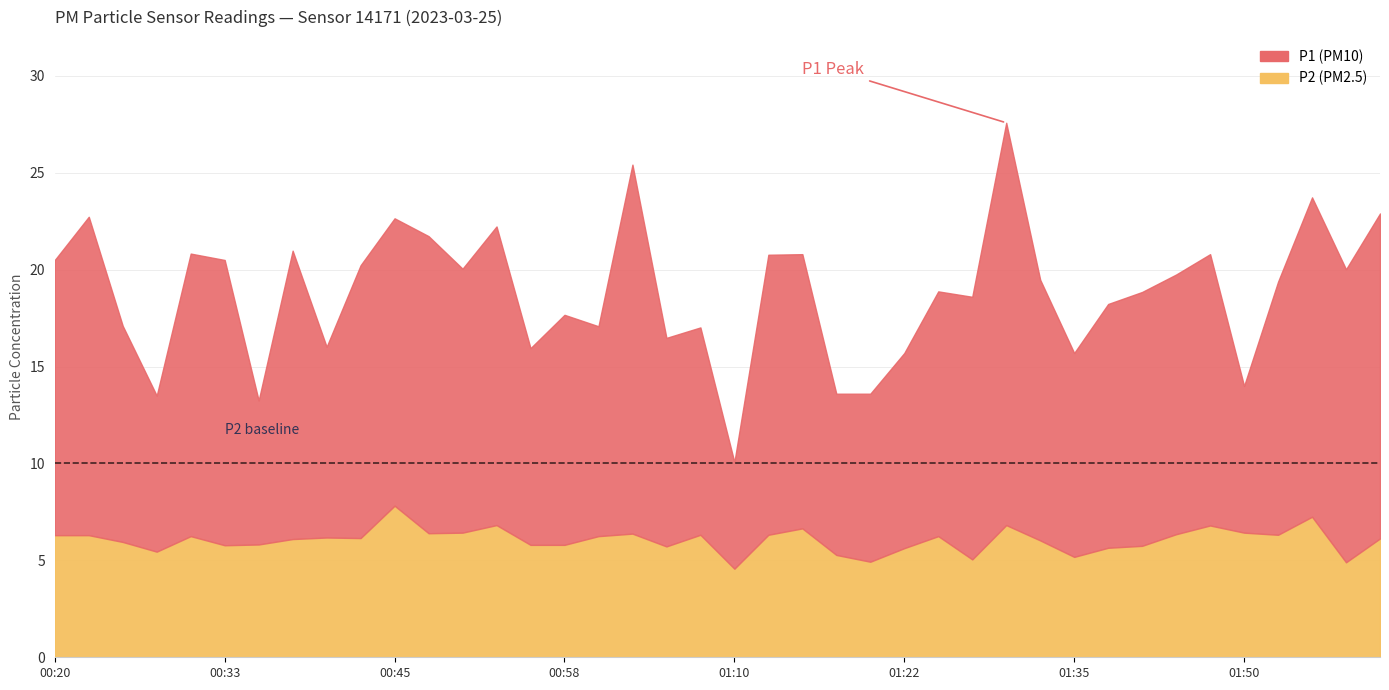

At which category is the sum across all series the highest?

01:30